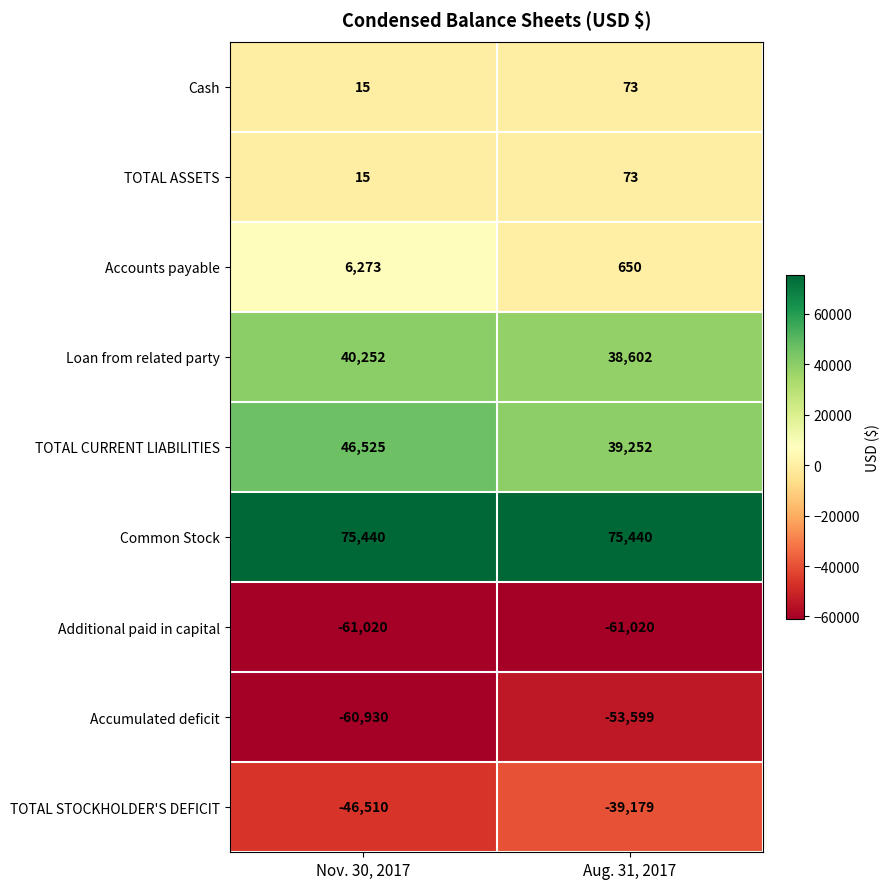

What is the minimum value shown in the chart?

-61020